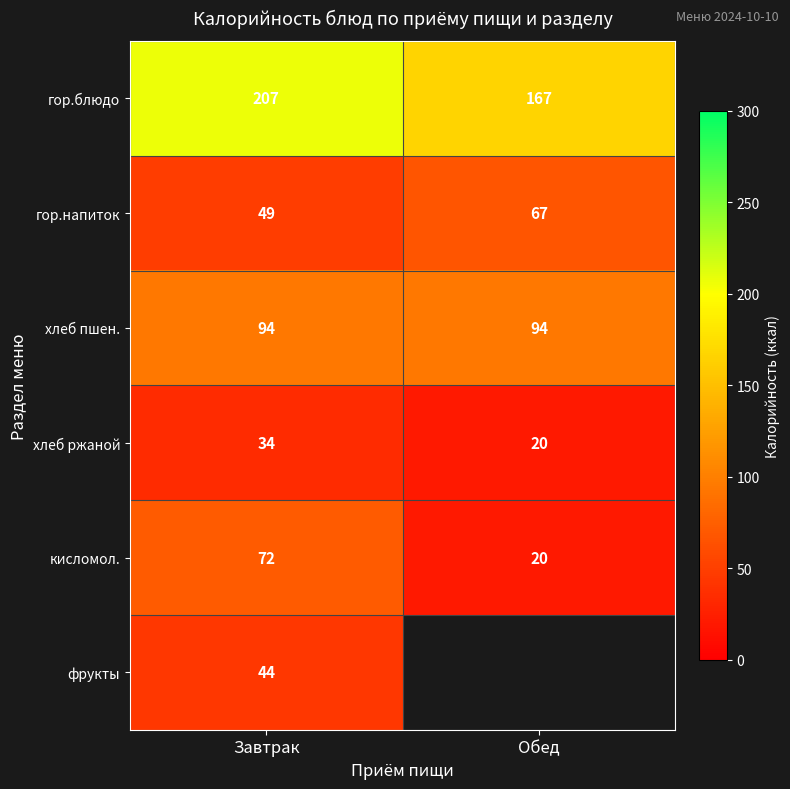

What is the smallest value displayed?

20.0